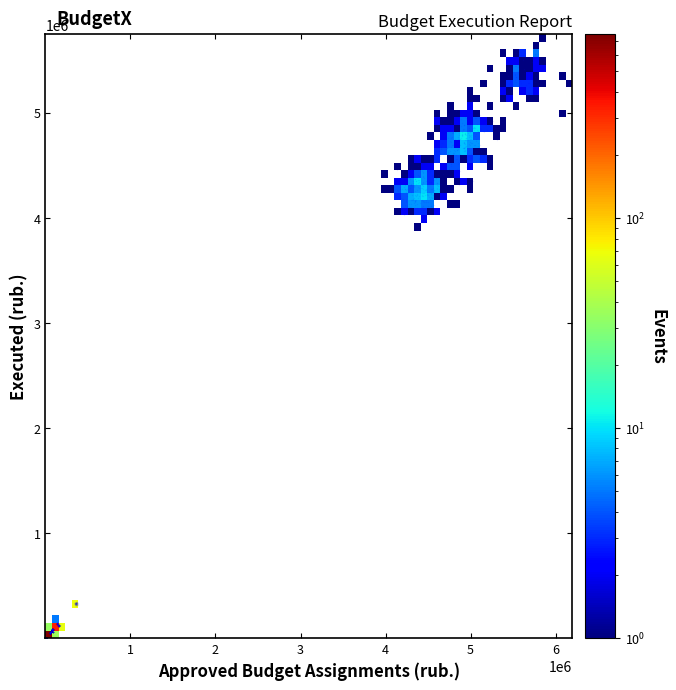

What Y value in the scatter plot is closest to 2873731?

3880154.2